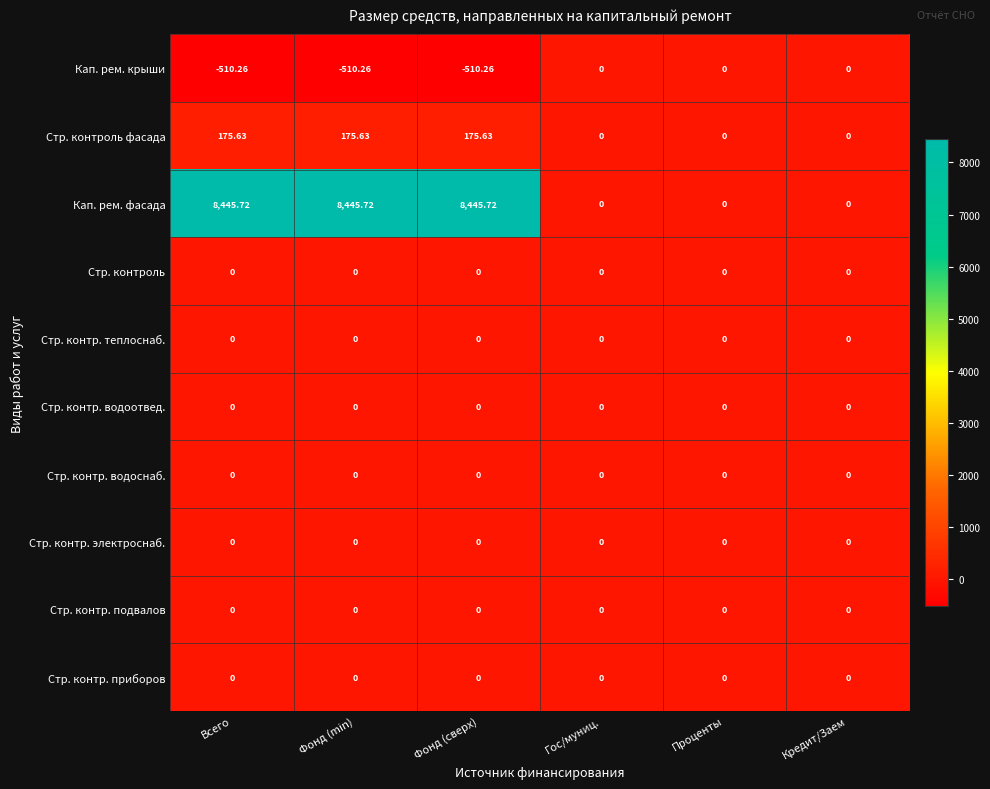

What is the minimum value shown in the chart?

-510.3